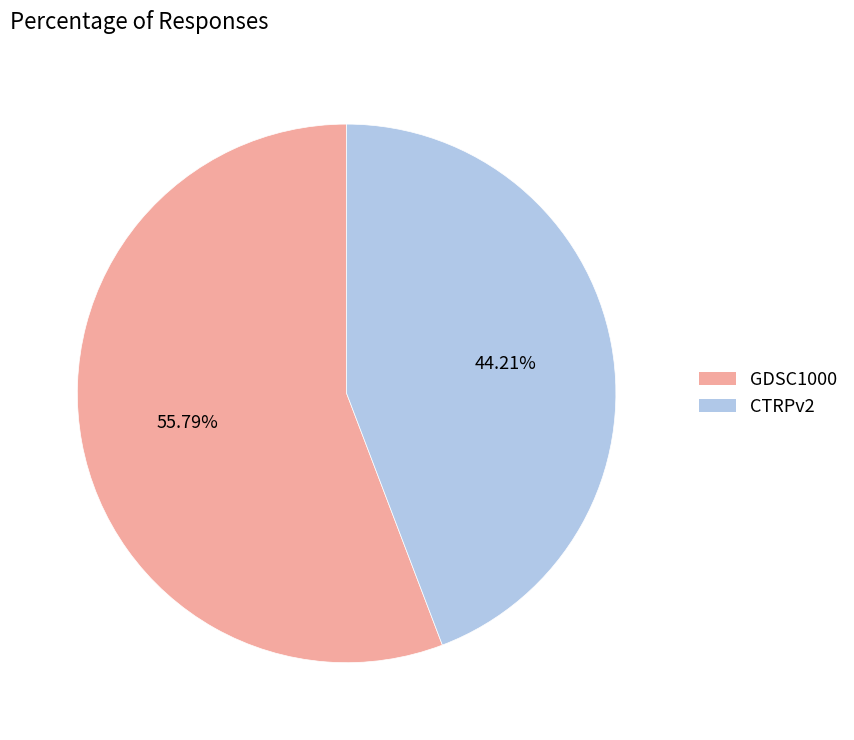

True or false: CTRPv2 accounts for 51% of the total.

False